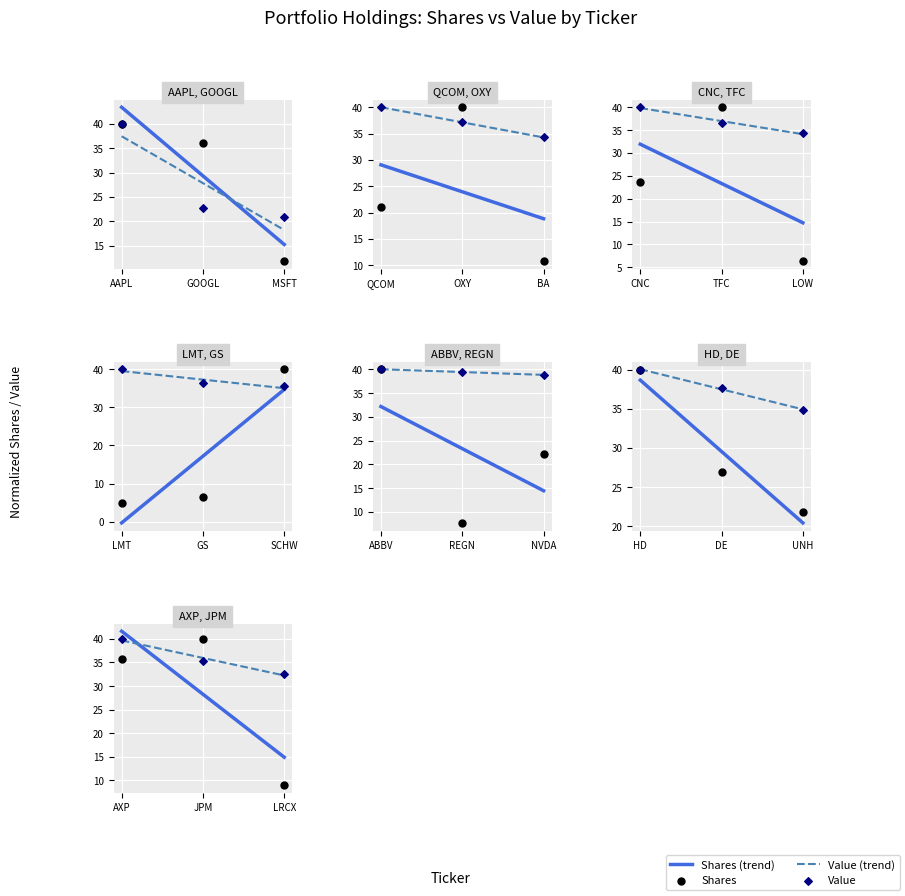

Which series contains the lowest Y value?

Shares